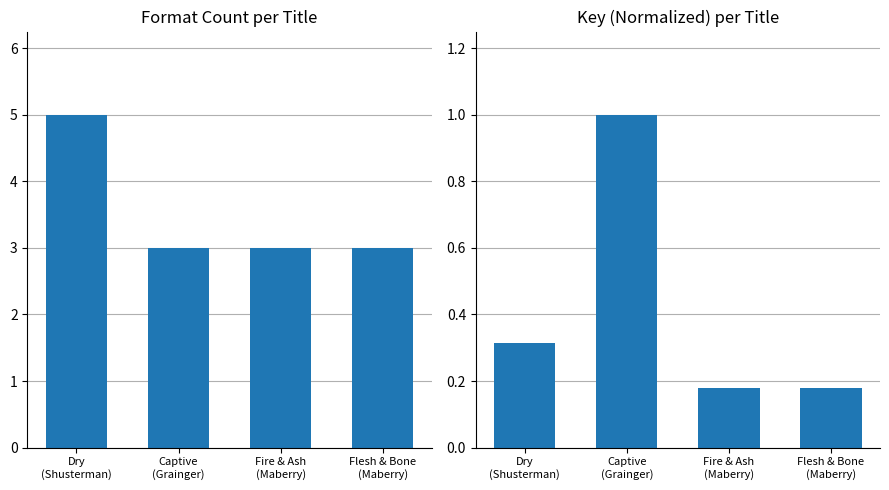

What is the label of the 3rd bar from the left?

Fire & Ash
(Maberry)